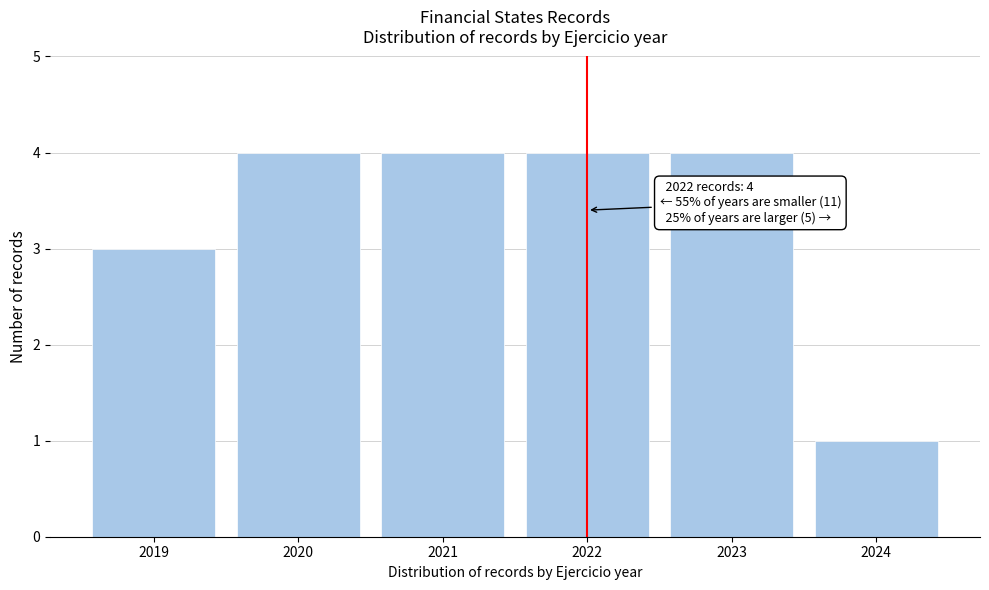

Reading left to right, list all the values displayed in this chart.

2019=3	2020=4	2021=4	2022=4	2023=4	2024=1